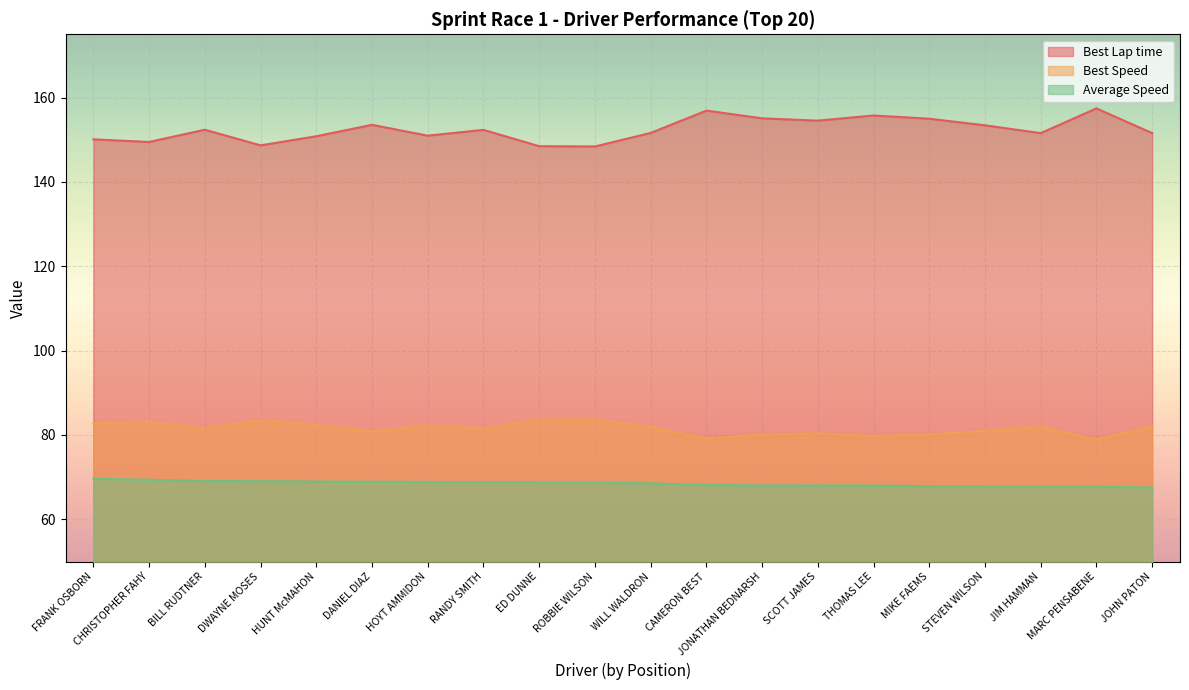

Between DWAYNE MOSES and SCOTT JAMES, which series saw the biggest shift?

Best Lap time